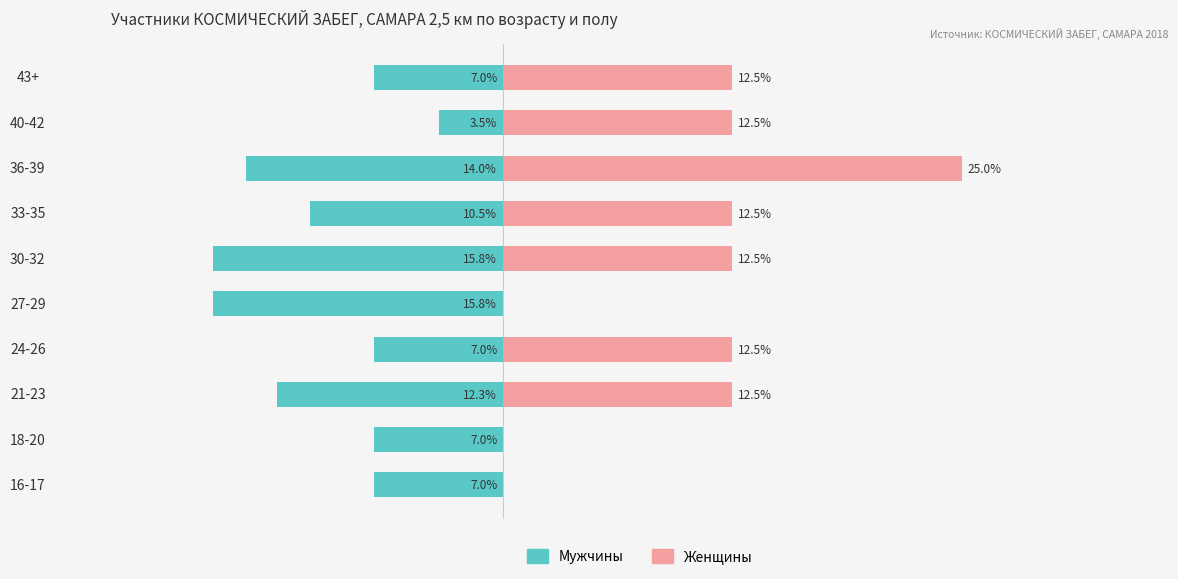

Which series has the widest spread of values?

Женщины